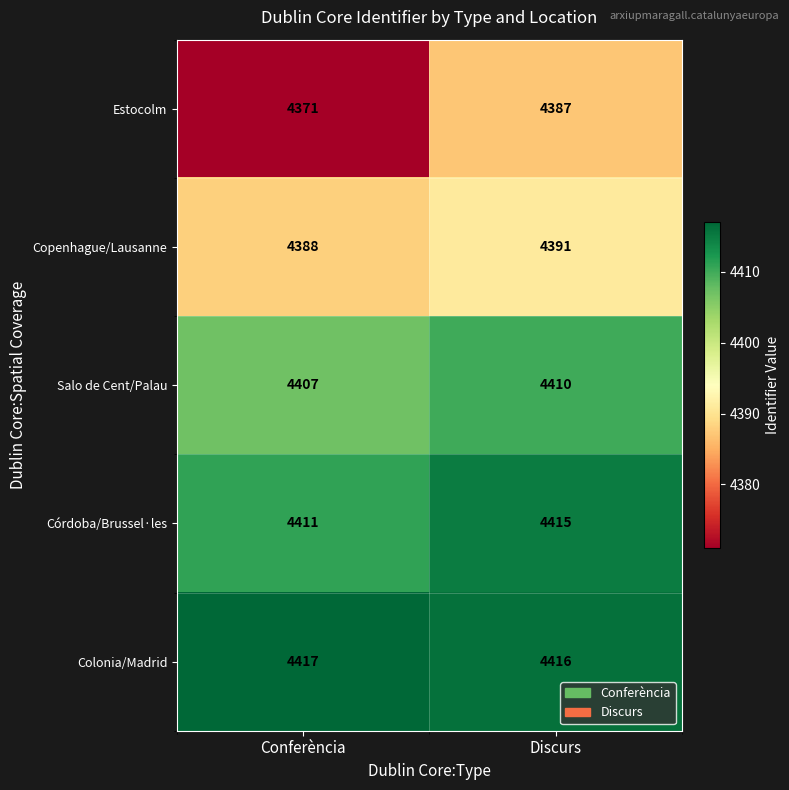

Between Conferència and Discurs, which series saw the biggest shift?

Estocolm